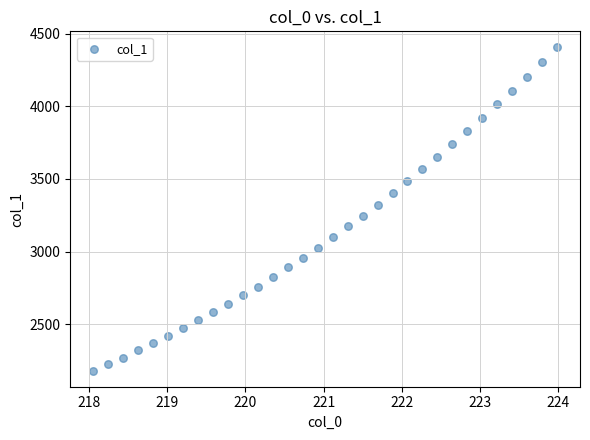

What is the range of Y values (max minus min)?

2225.3